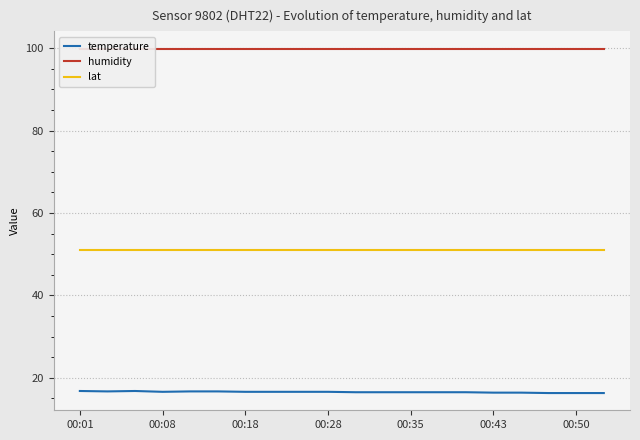

The humidity series shows 99.9 at 8. True or false?

True